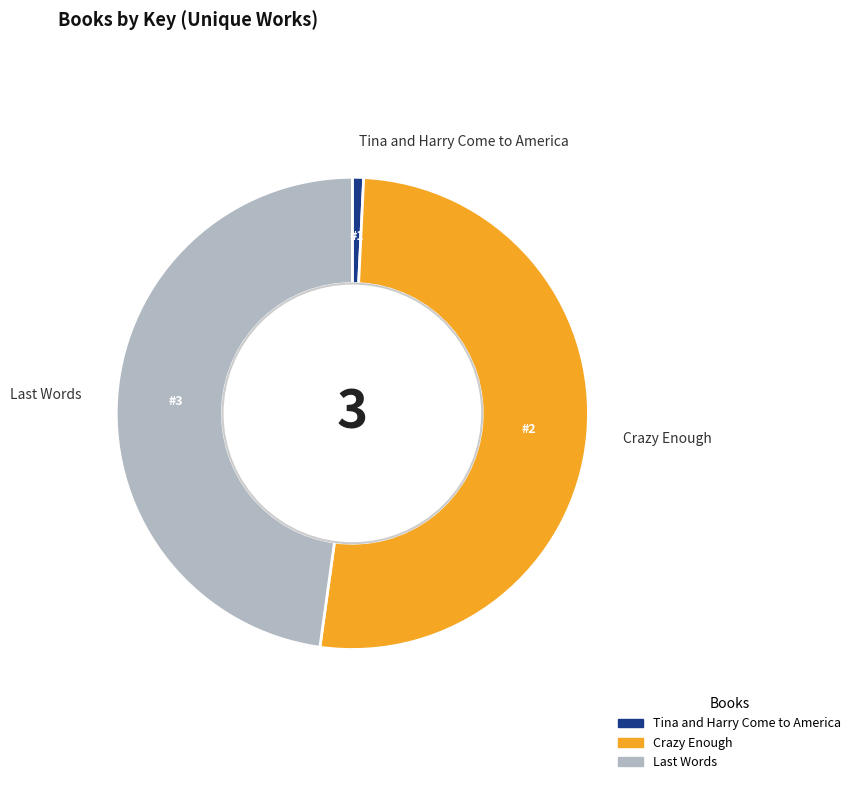

Rank the categories by value from highest to lowest.

Crazy Enough, Last Words, Tina and Harry Come to America